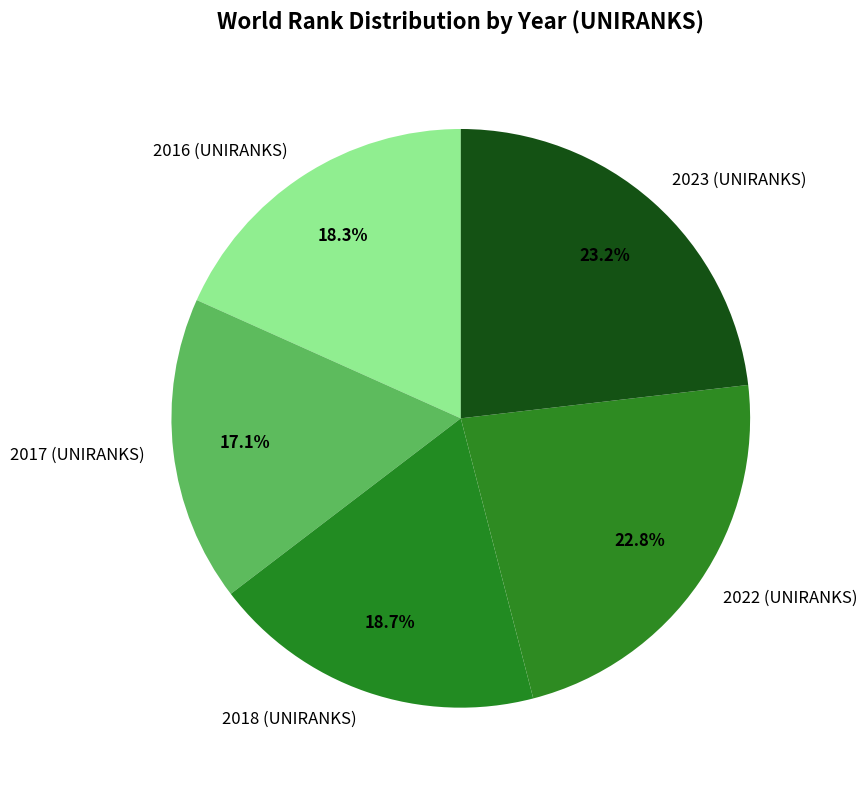

Which has a higher value, 2023 (UNIRANKS) or 2017 (UNIRANKS)?

2023 (UNIRANKS)